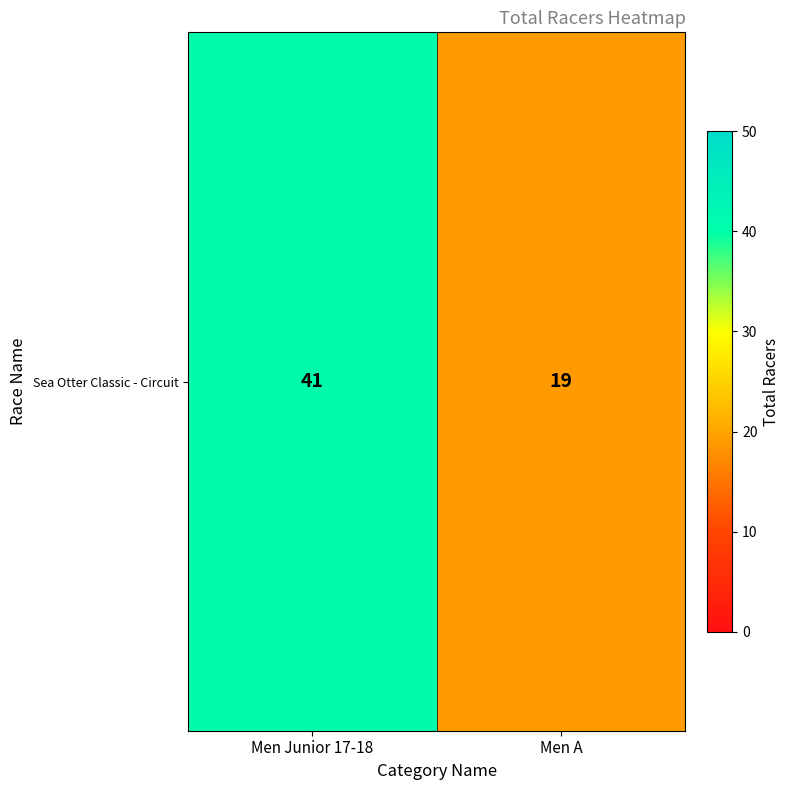

At which category does the chart reach its minimum across all series?

Men A